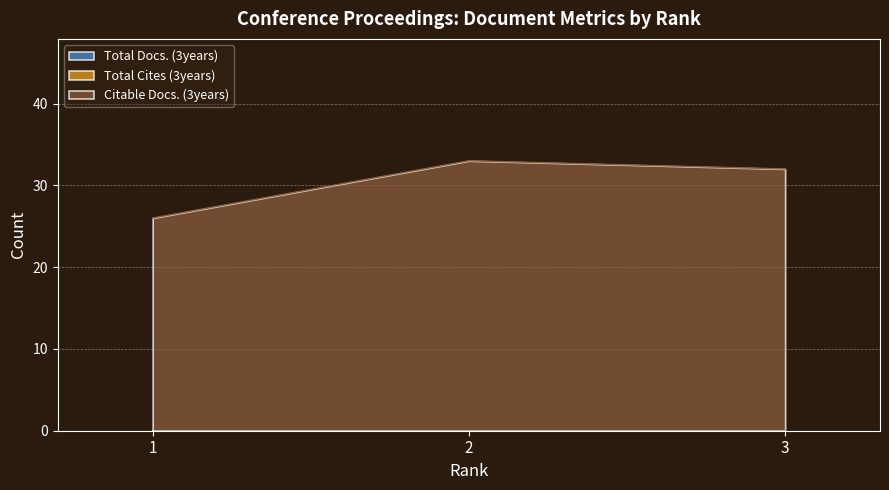

At which label is Total Cites (3years) closest to 0?

1